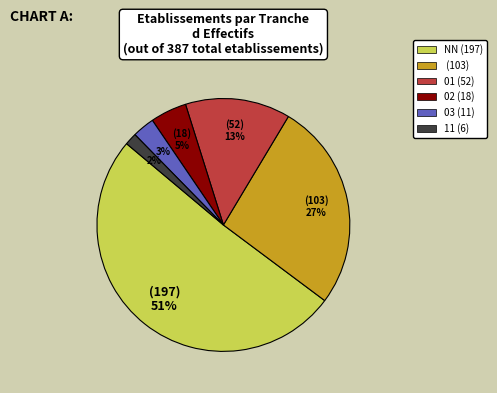

Does any single category account for the majority?

Yes